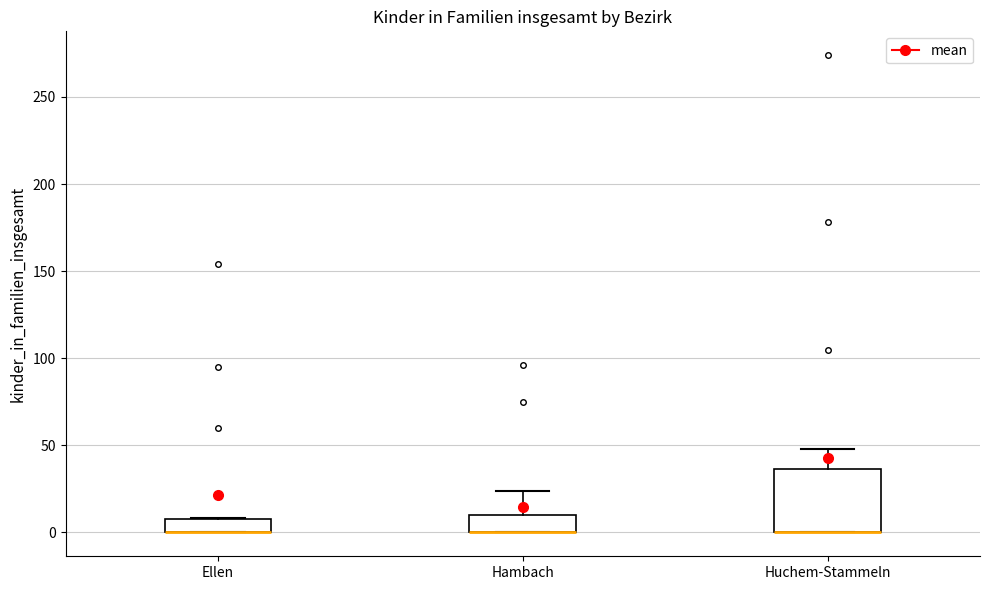

Reading left to right, read every box against the y-axis: the position of its median line, the range the box covers, and the ends of its whiskers. The values are not printed on the chart, so give them approximately, as read against the axis.

Ellen: median 0 (drawn on the box's lower edge), box 0 to 10, whiskers 0 to 10
Hambach: median 0 (drawn on the box's lower edge), box 0 to 10, whiskers 0 to 25
Huchem-Stammeln: median 0 (drawn on the box's lower edge), box 0 to 35, whiskers 0 to 50